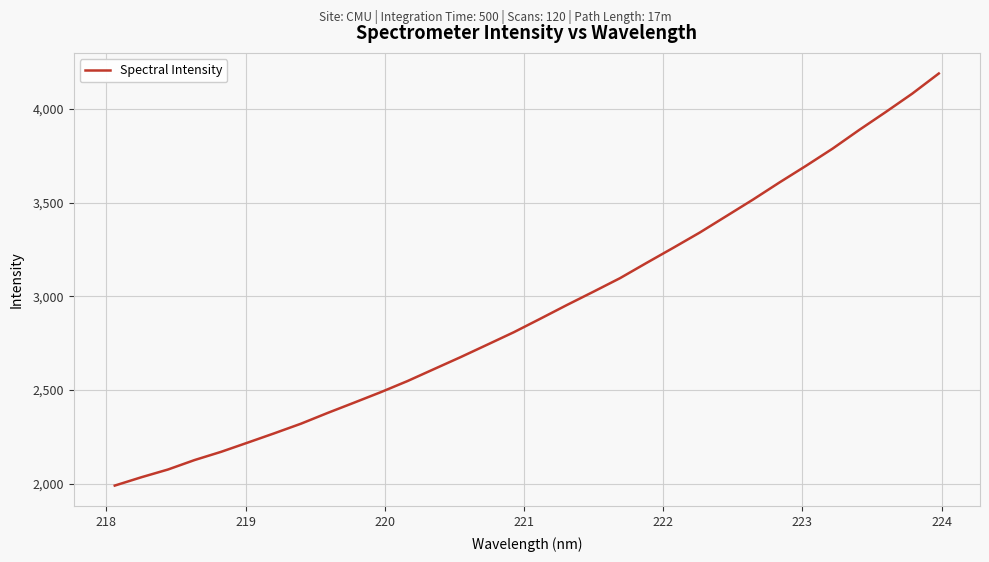

What is the minimum value shown in the chart?

1990.3